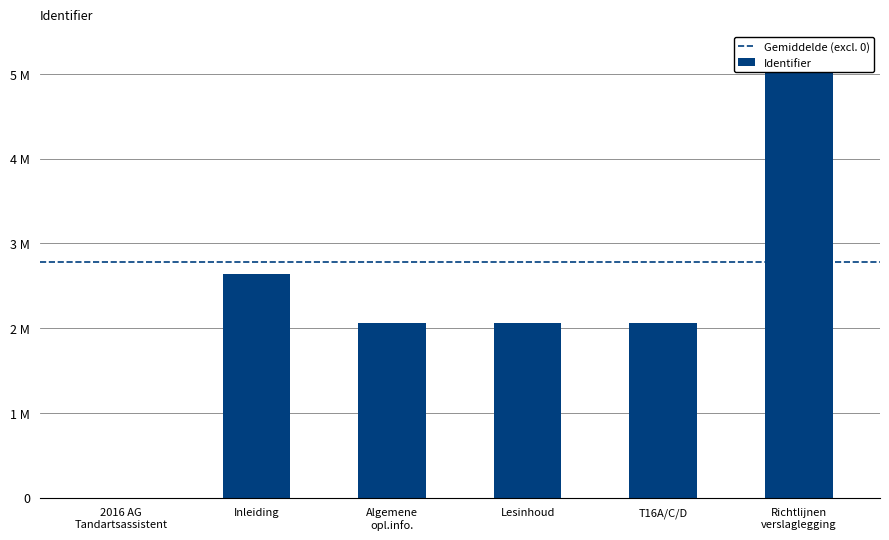

Rank the categories by value from lowest to highest.

2016 AG Tandartsassistent, Algemene opl.info., Lesinhoud, T16A/C/D, Inleiding, Richtlijnen verslaglegging